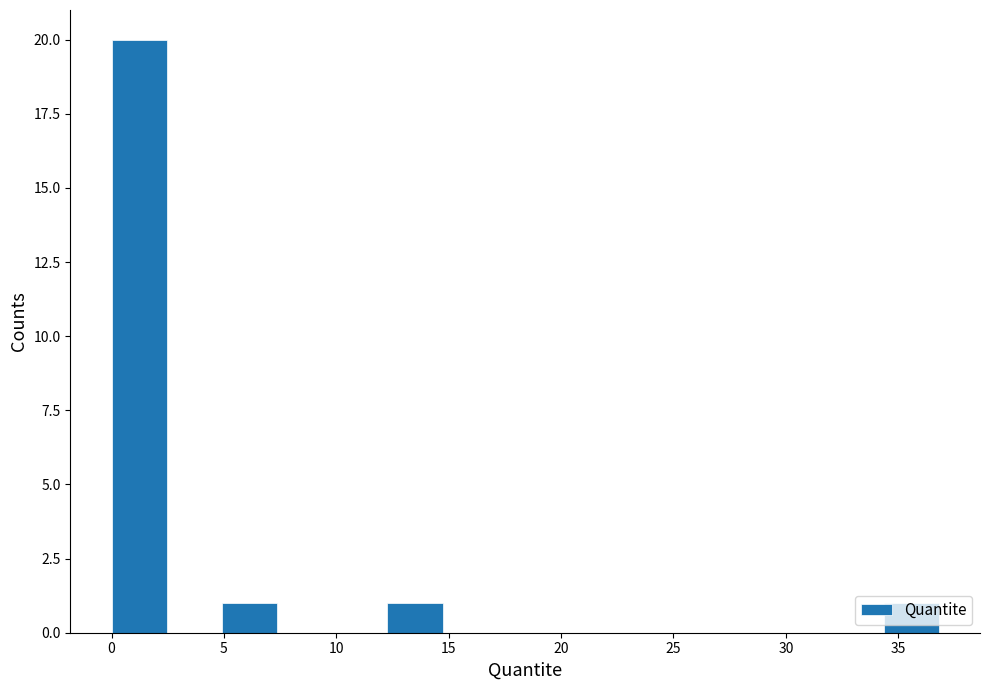

What is the height of the bar covering 34.5 to 37.0 on the x-axis? Neither the bar edges nor the heights are printed on the chart, so give them approximately, as read against the axes.

1